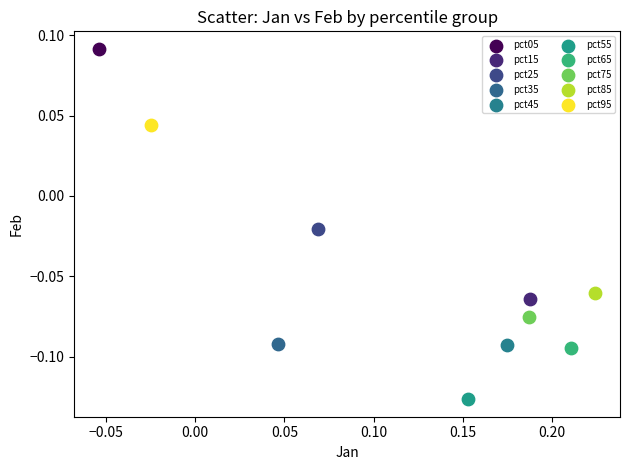

Which series contains the highest Y value?

pct05